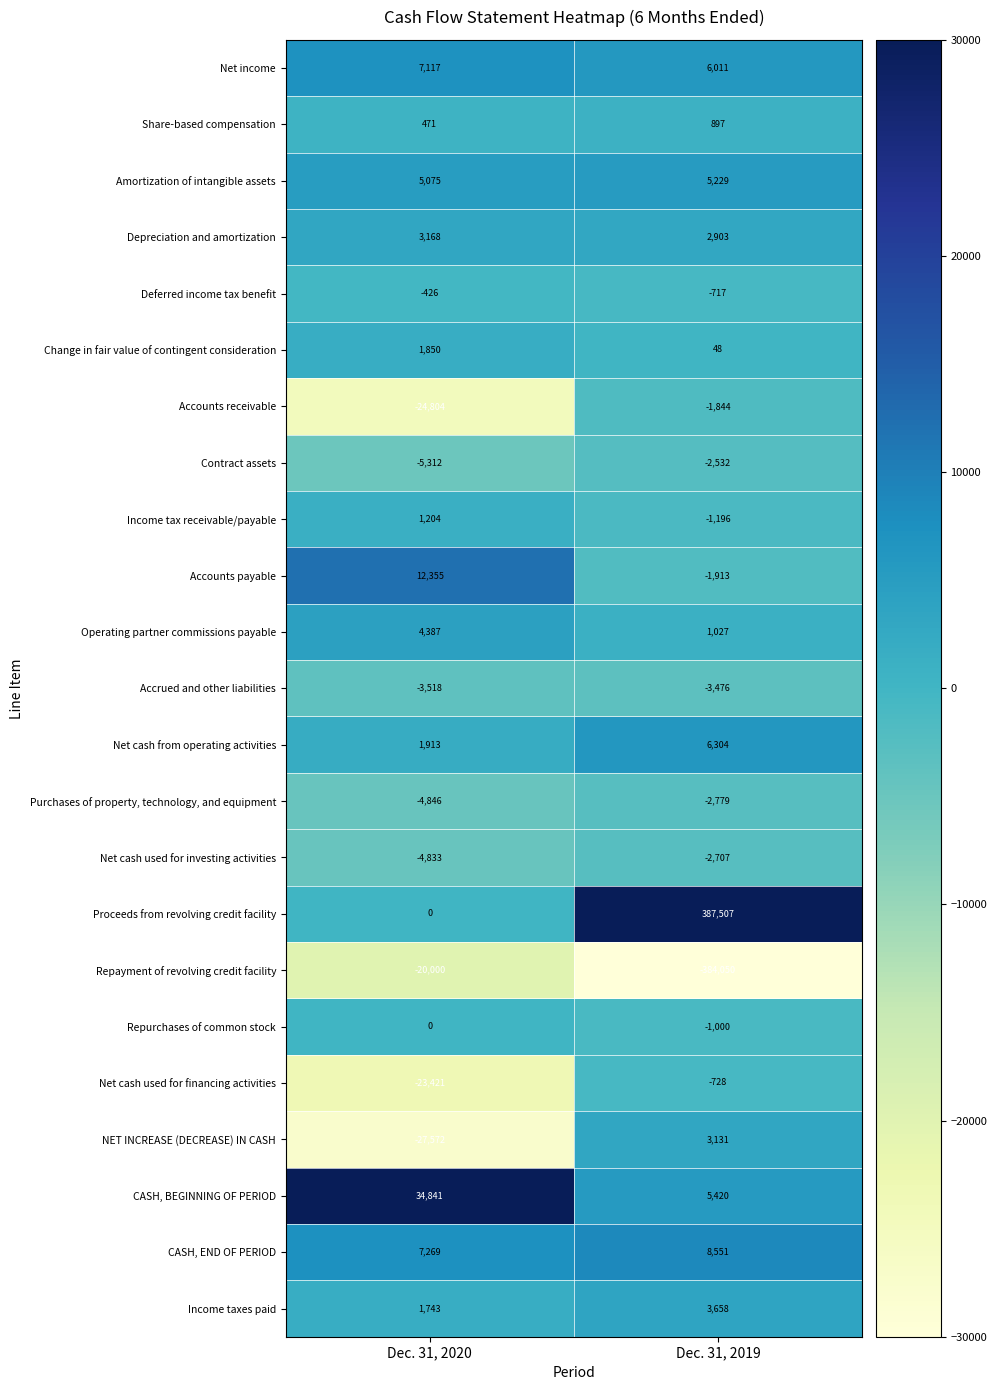

Which series has the largest total across all categories?

Proceeds from revolving credit facility